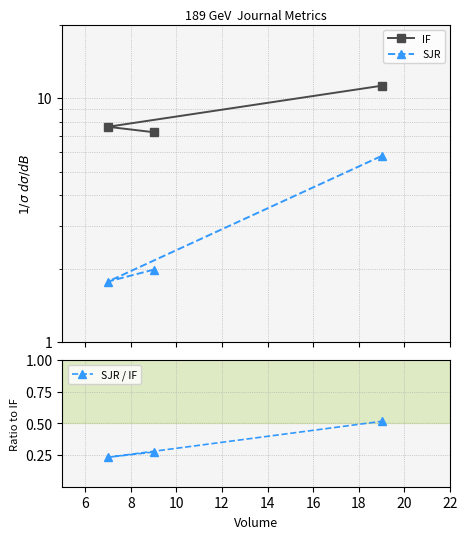

What is the value of the SJR point at the 3rd from the left?

5.8